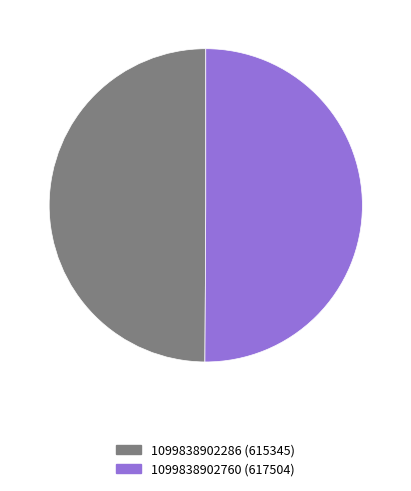

Combined, do 1099838902286 and 1099838902760 account for over 50%?

Yes